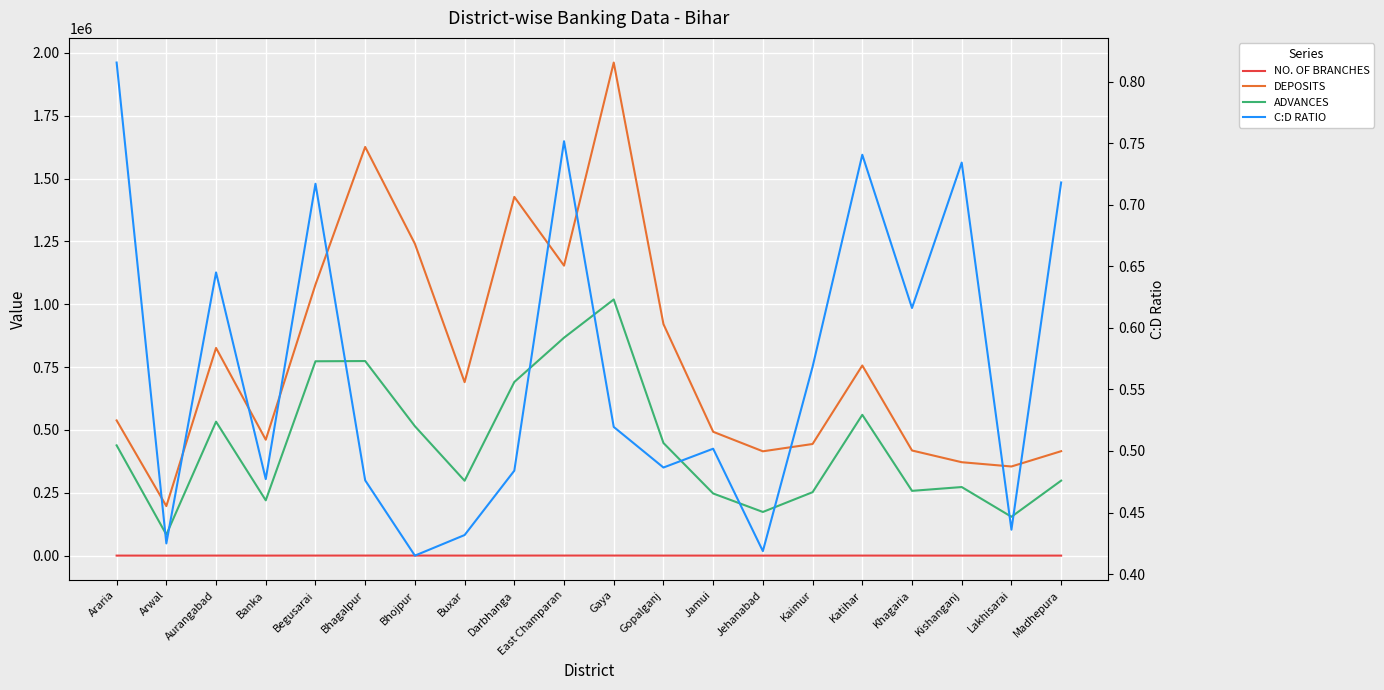

True or false: C:D RATIO and NO. OF BRANCHES intersect in this chart.

False